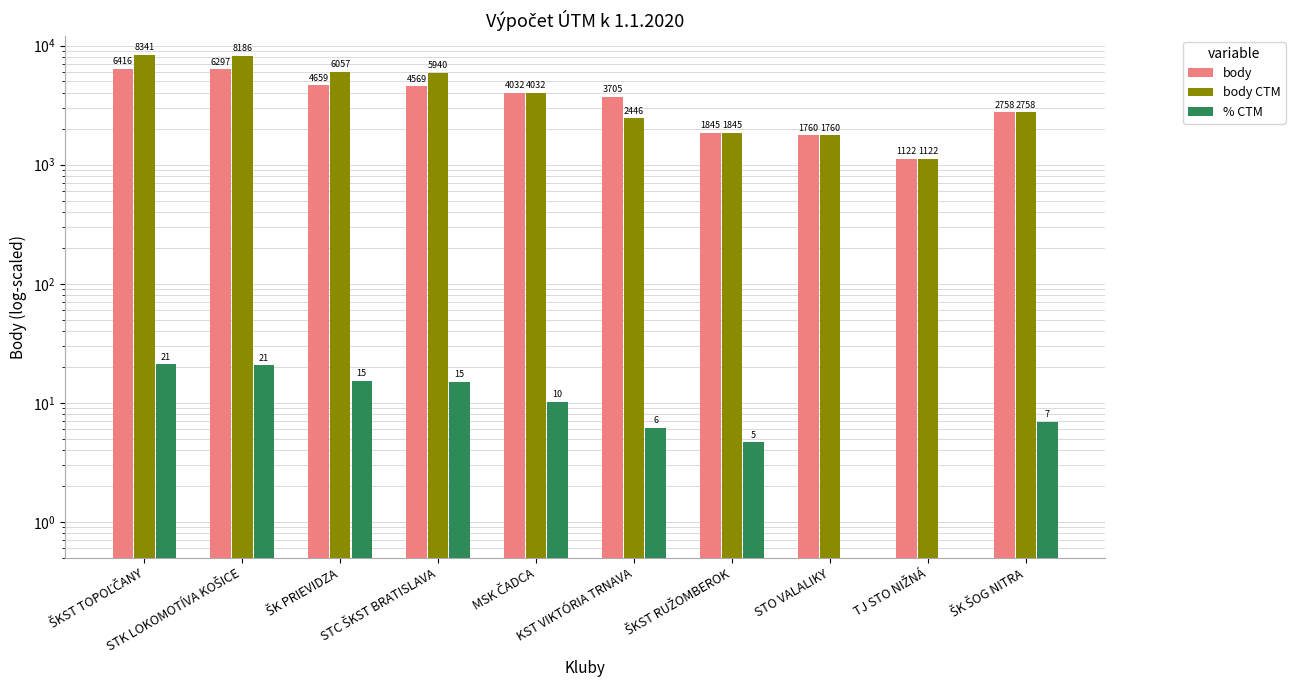

What are all the series names shown in the legend?

body, body CTM, % CTM